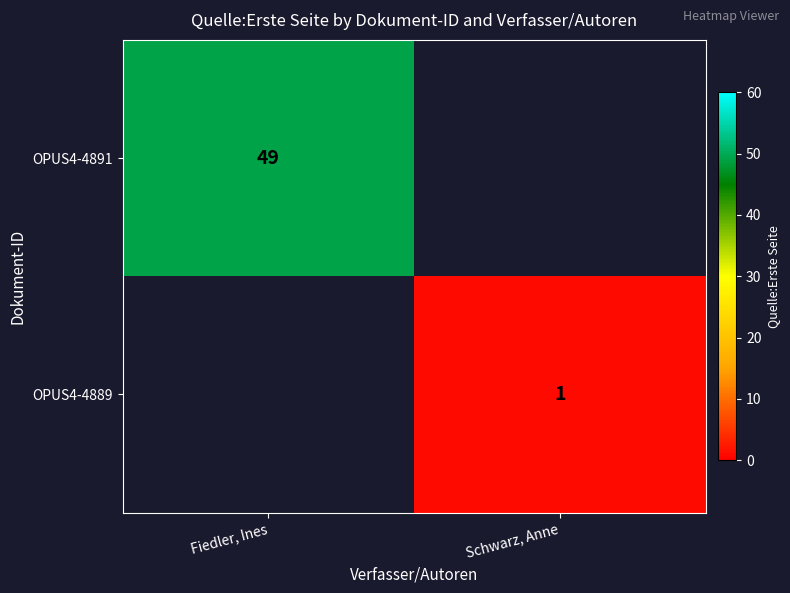

True or false: OPUS4-4889 has a value of 1 at Schwarz, Anne.

True